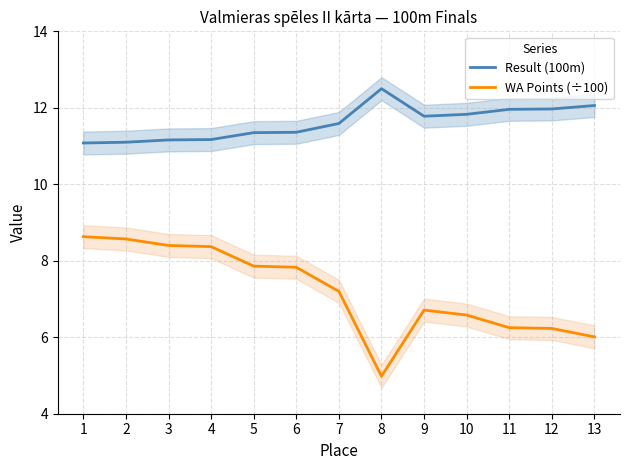

How many distinct data groups are displayed?

2